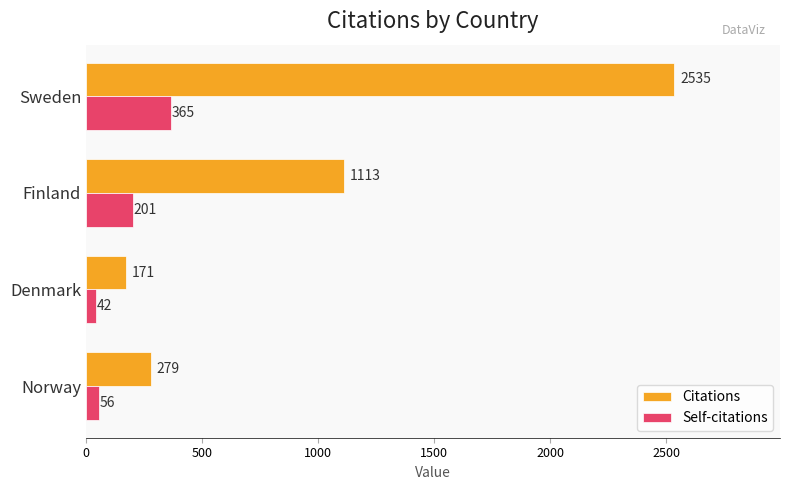

What is the maximum value for Self-citations?

365